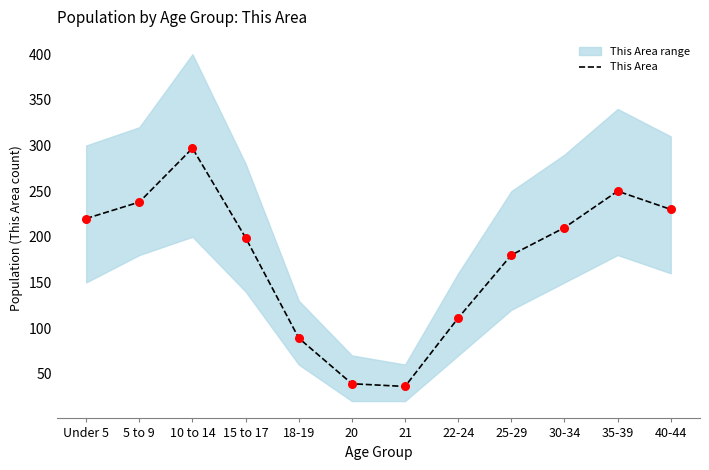

Which has a higher value, 30-34 or 25-29?

30-34